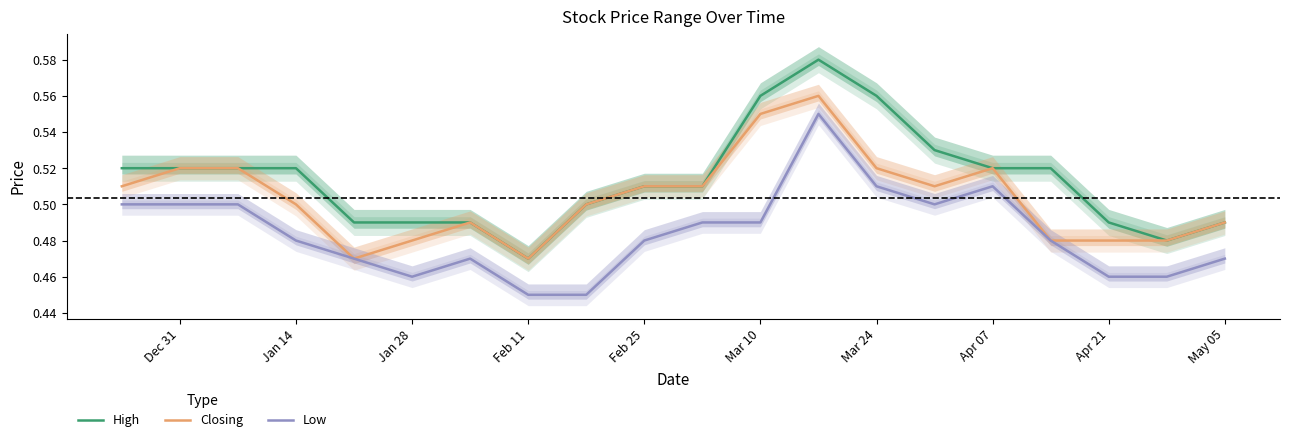

Which series has the largest range (max minus min)?

High